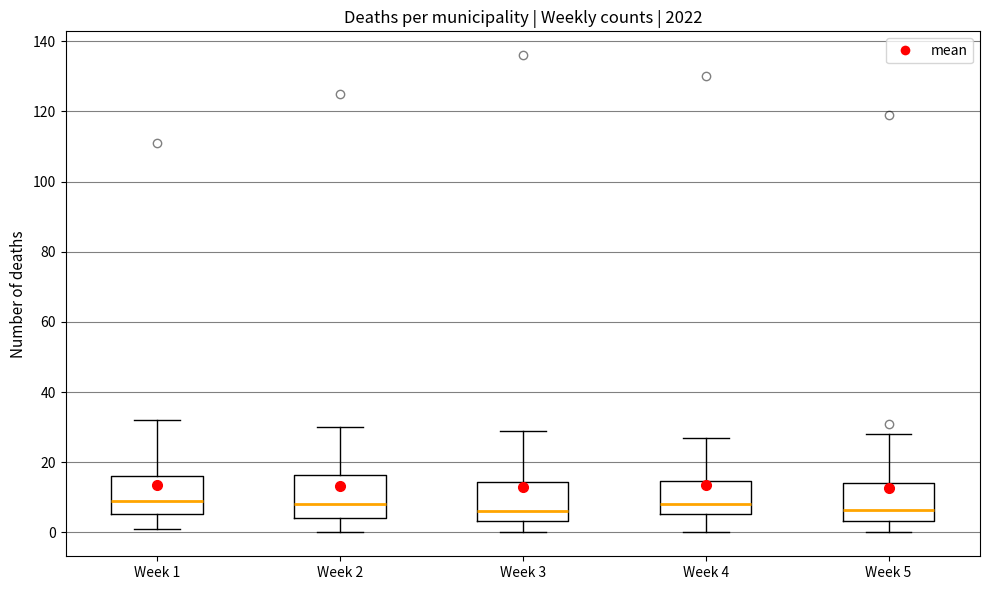

Where is the lower edge of the box for Week 1 on the y-axis? The values are not printed on the chart, so give them approximately, as read against the axis.

6